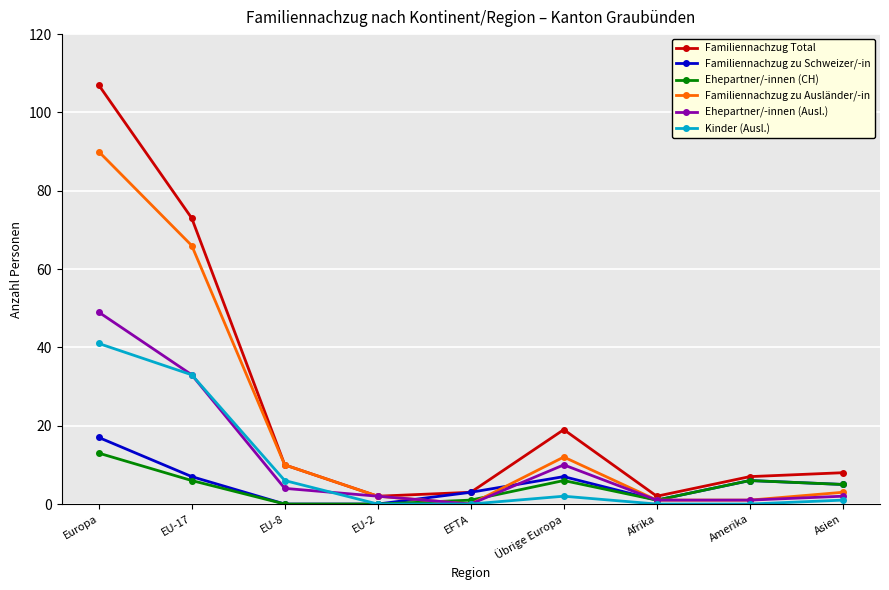

How many interior local valleys does the Familiennachzug Total series have?

2